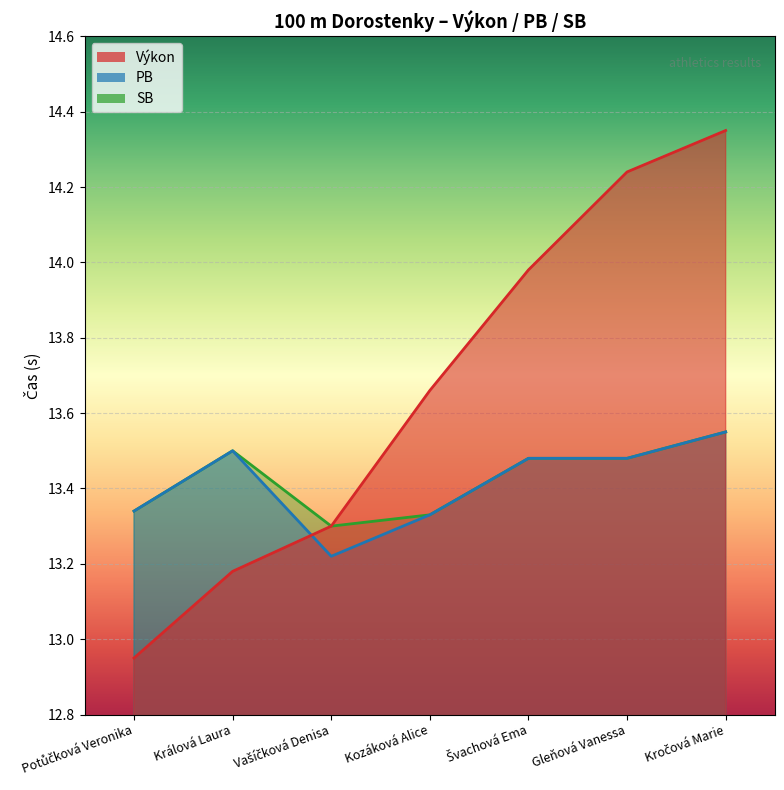

Reading left to right, transcribe all the data shown in this chart.

Výkon: 12.9	13.2	13.3	13.7	14.0	14.2	14.3
PB: 13.3	13.5	13.2	13.3	13.5	13.5	13.6
SB: 13.3	13.5	13.3	13.3	13.5	13.5	13.6